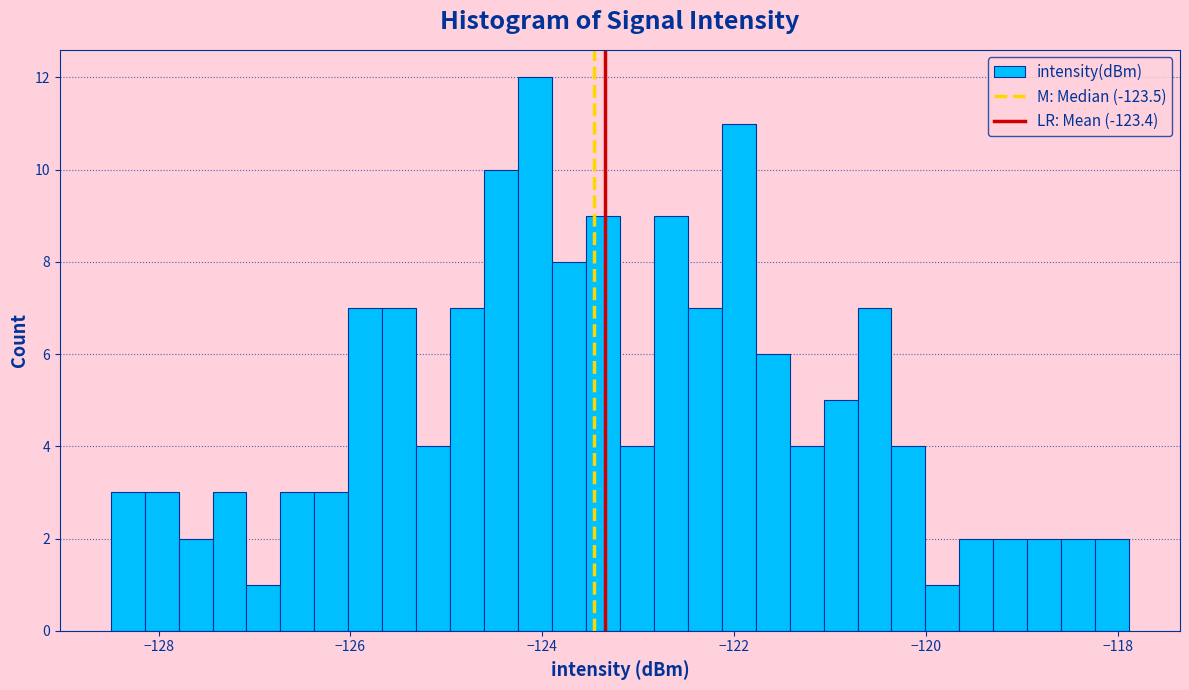

Read against the x-axis, roughly where is the centre of the tallest bar?

-124.0